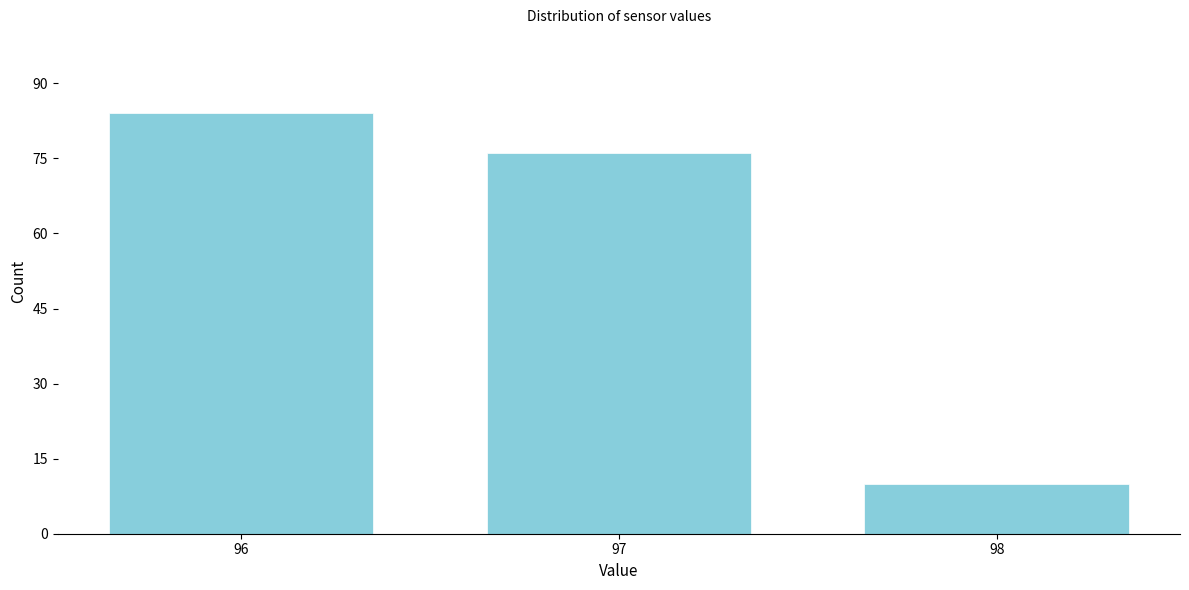

How tall is the bar that spans 95.5 to 96.5 on the x-axis? The values are not printed on the chart, so give them approximately, as read against the axis.

84